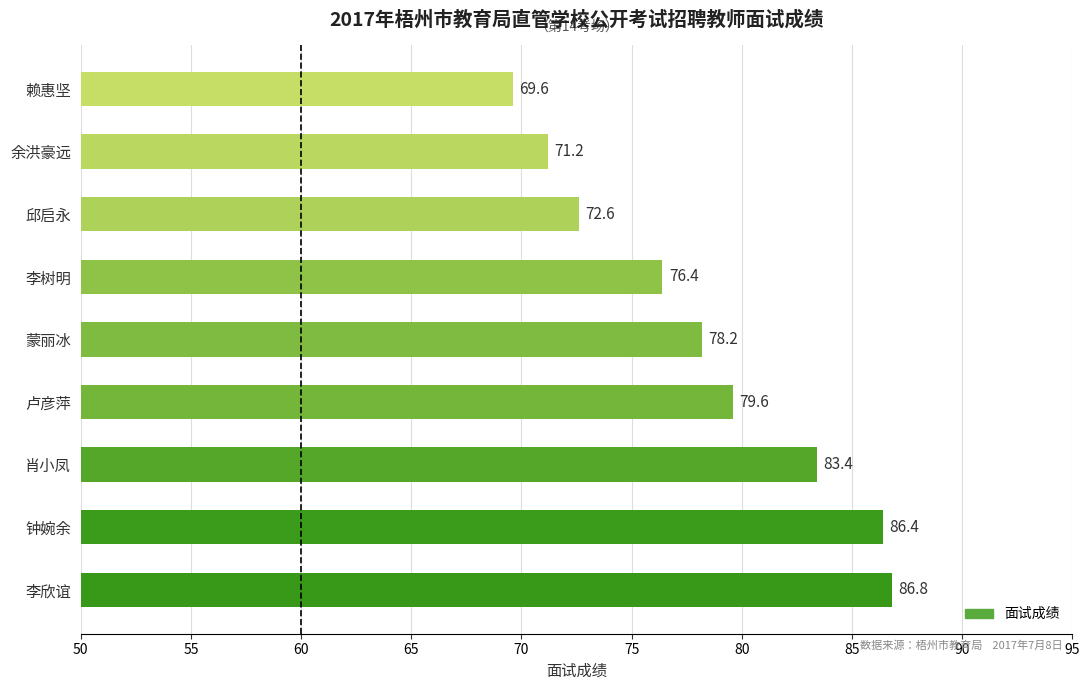

Read the value at 钟婉余.

86.4